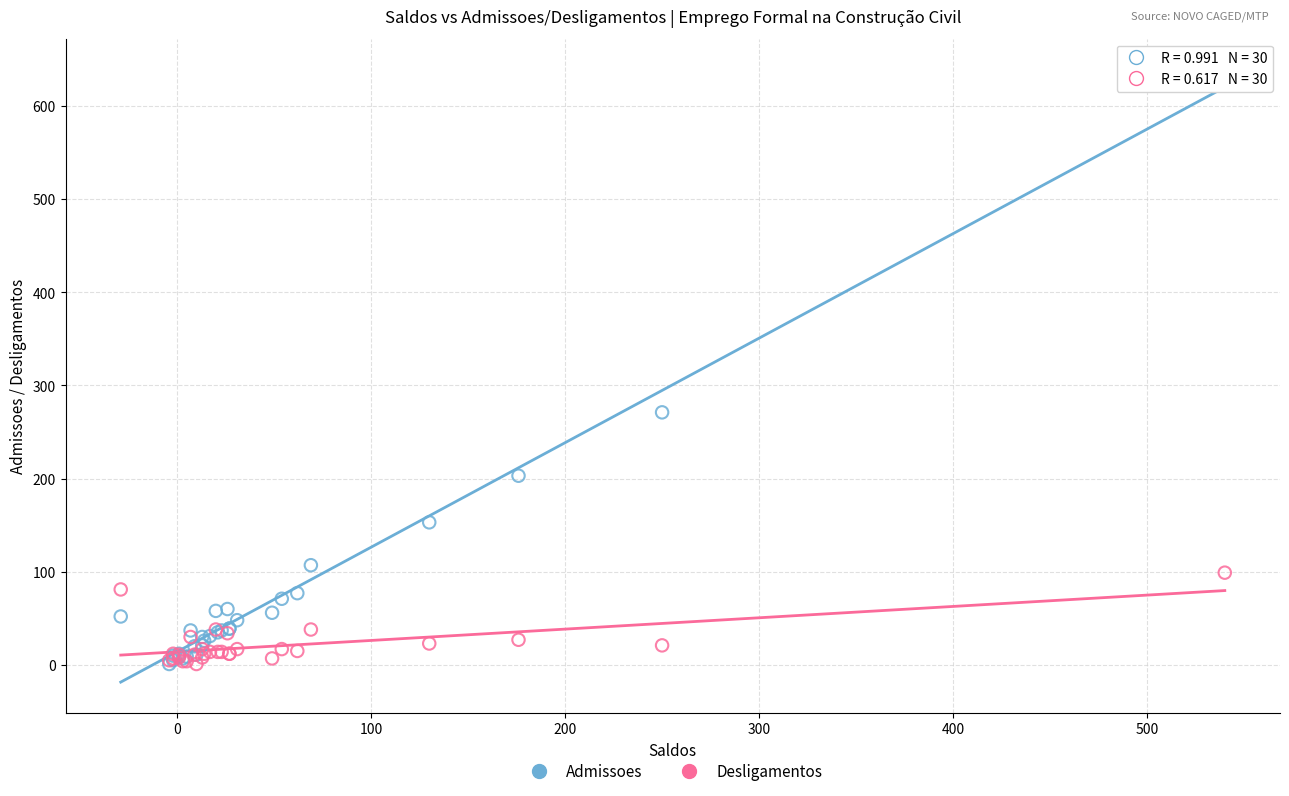

In the Admissoes series, what Y value is closest to 320?

271